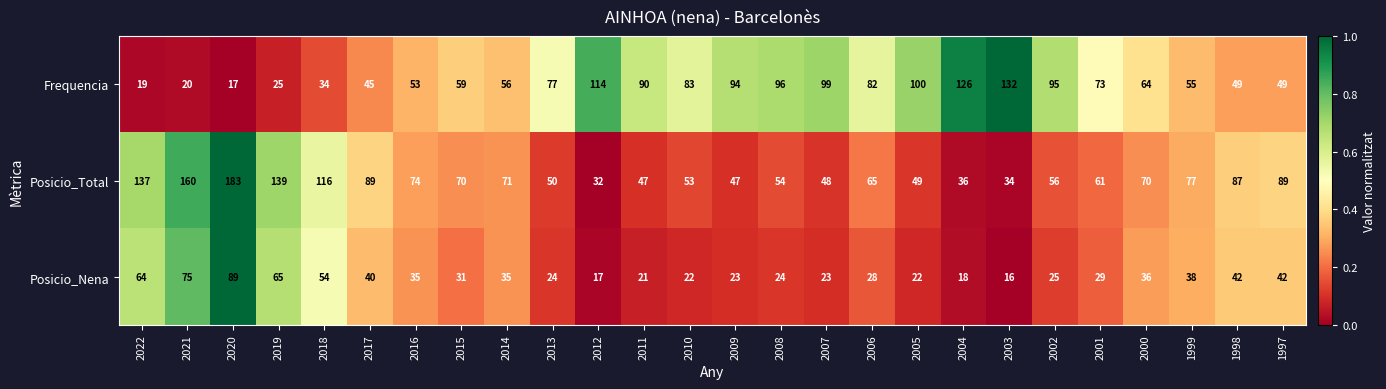

What is the average value of the Posicio_Nena series?

36